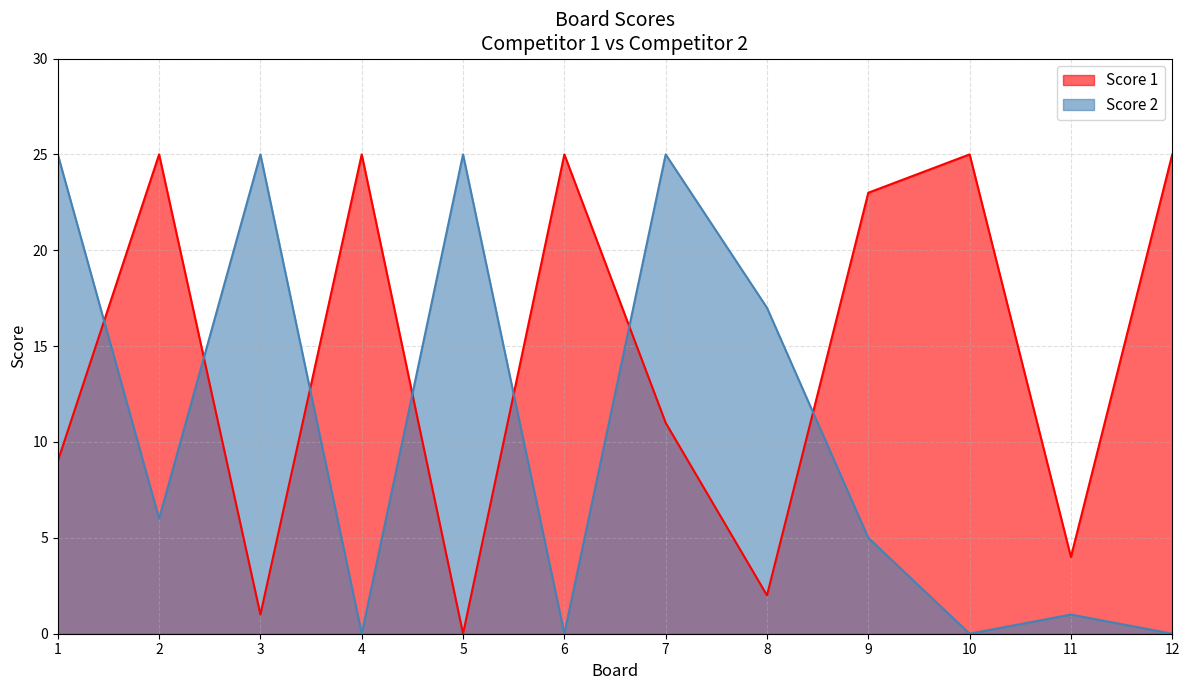

Reading left to right, transcribe all the data shown in this chart.

Score 1: 9	25	1	25	0	25	11	2	23	25	4	25
Score 2: 25	6	25	0	25	0	25	17	5	0	1	0